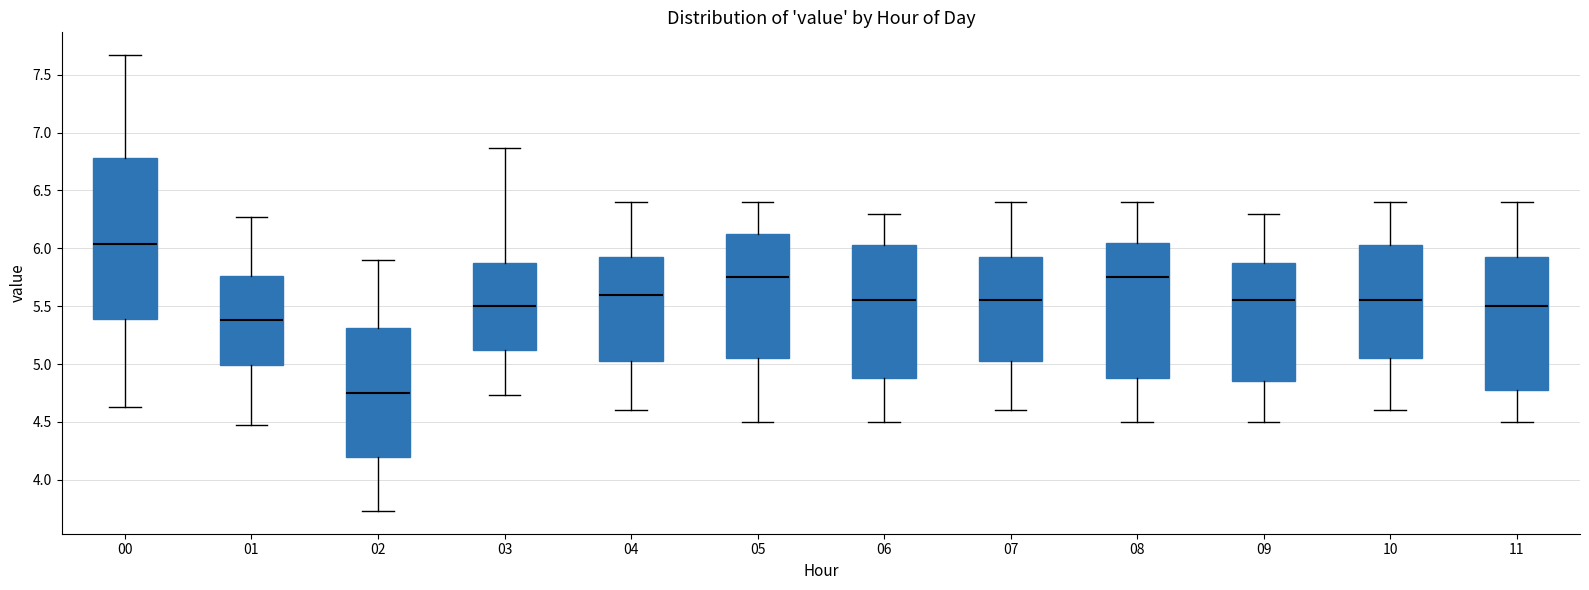

Which box's median line is the lowest?

02